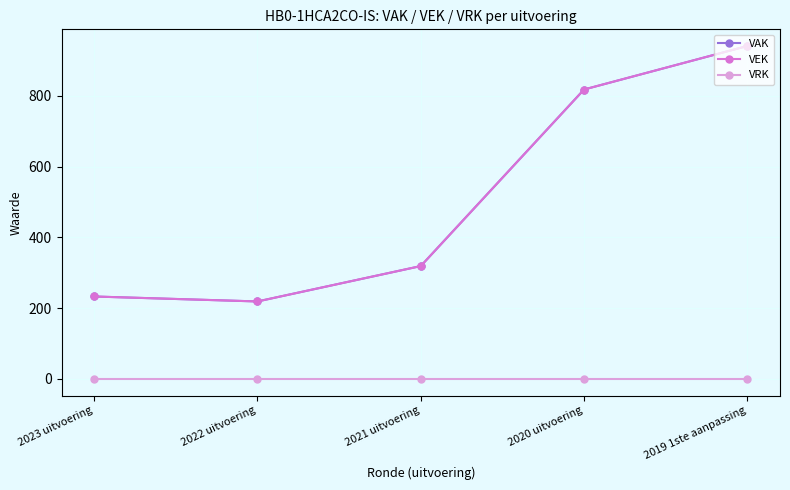

How many data points does each series have?

5